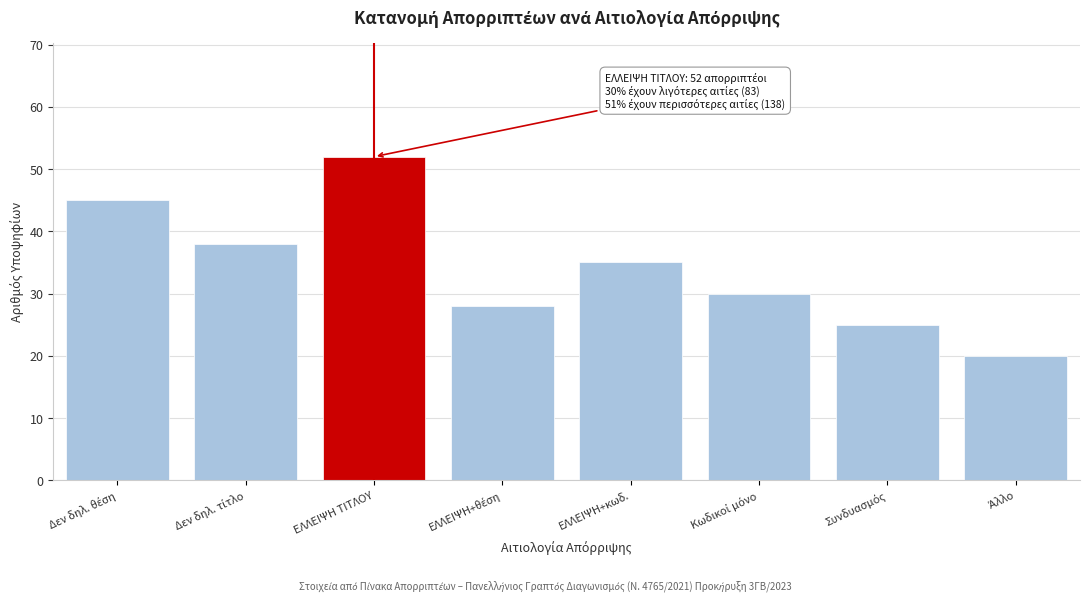

Reading right to left, transcribe all the data shown in this chart.

20	25	30	35	28	52	38	45